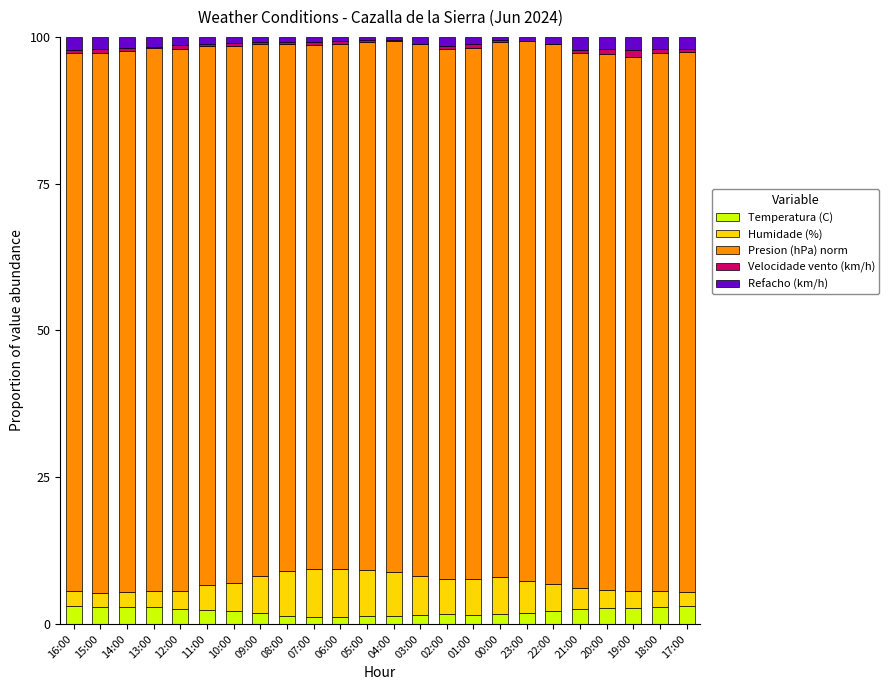

What is the sum of all Temperatura (C) values?

51.7